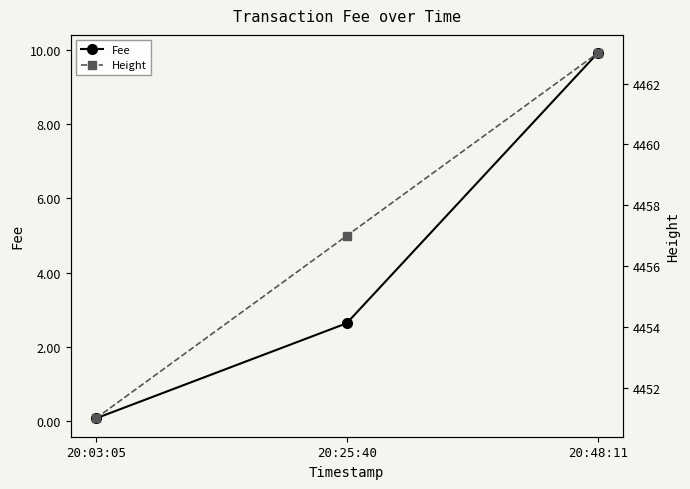

Where is Fee nearest to the value 4?

20:25:40